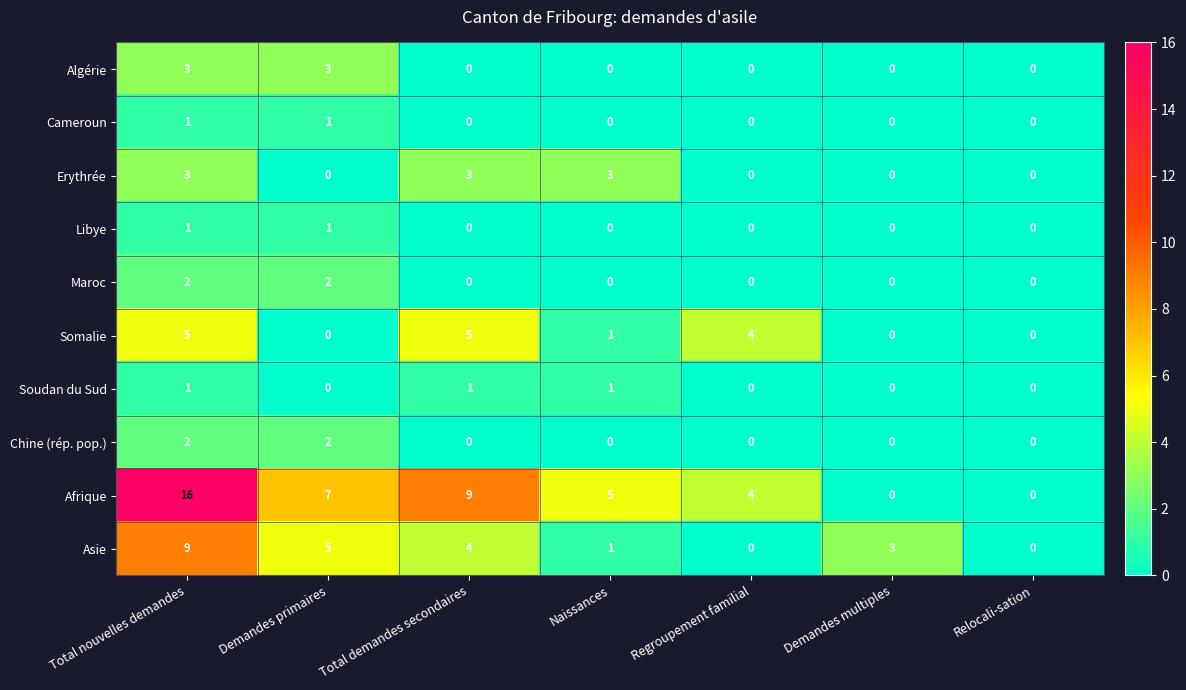

At which label does Afrique first exceed 5?

Total nouvelles demandes